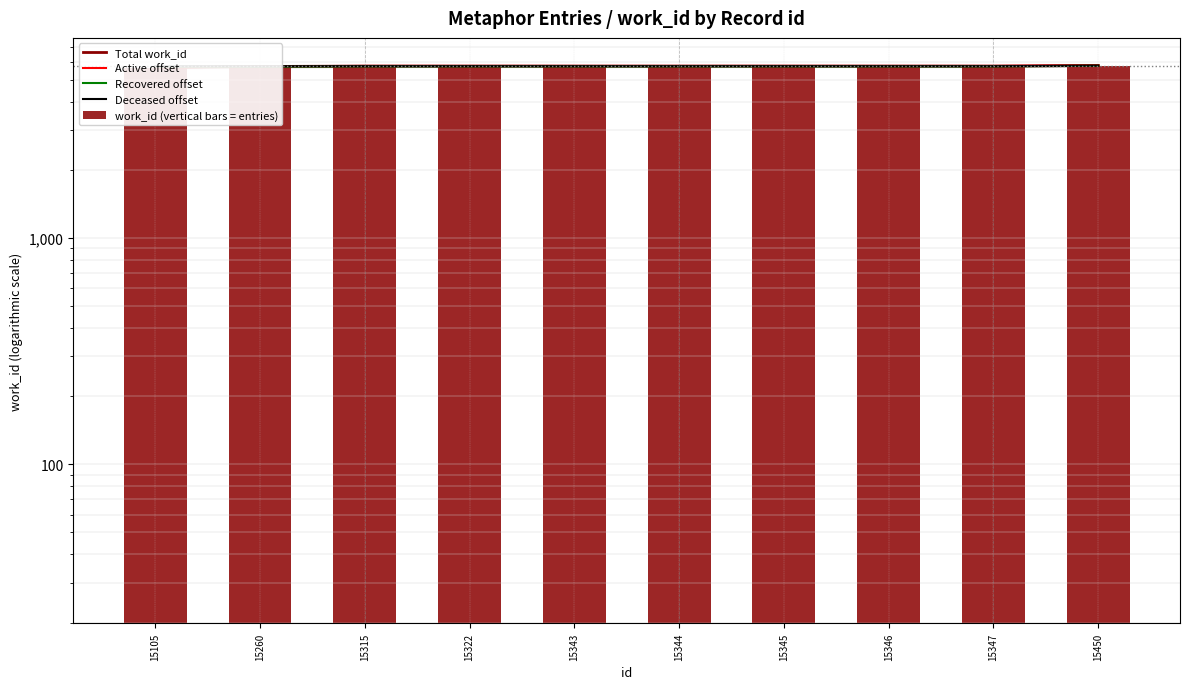

The Deceased offset series shows 2289 at 15343. True or false?

False